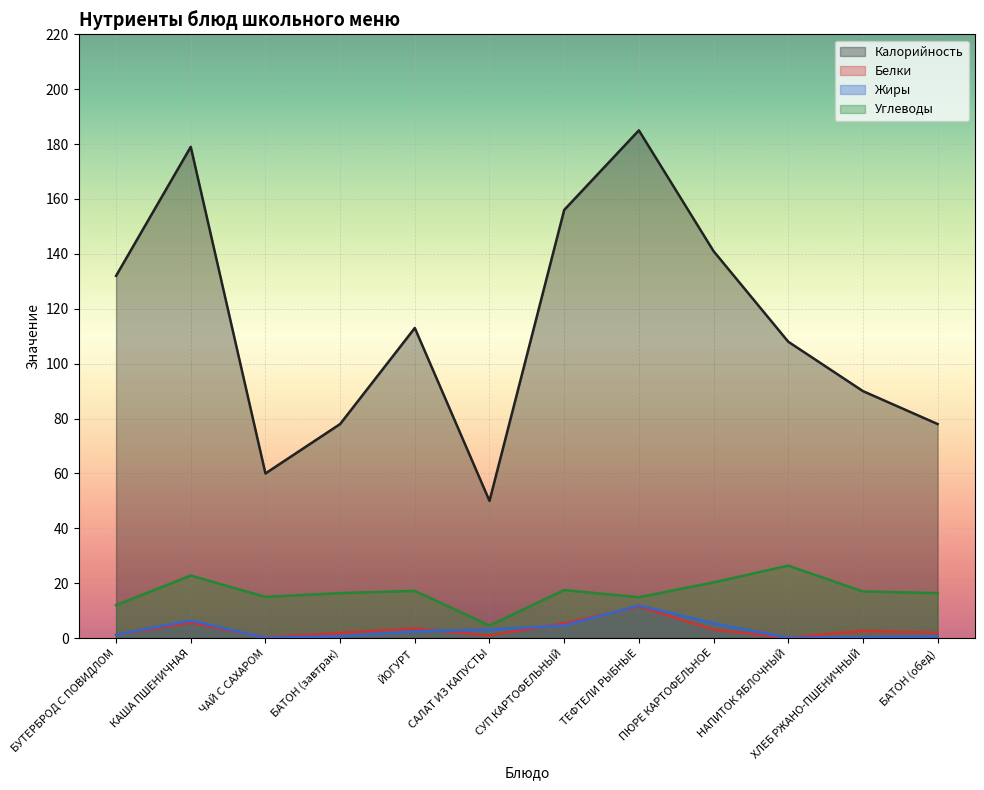

What are all the series names shown in the legend?

Калорийность, Белки, Жиры, Углеводы